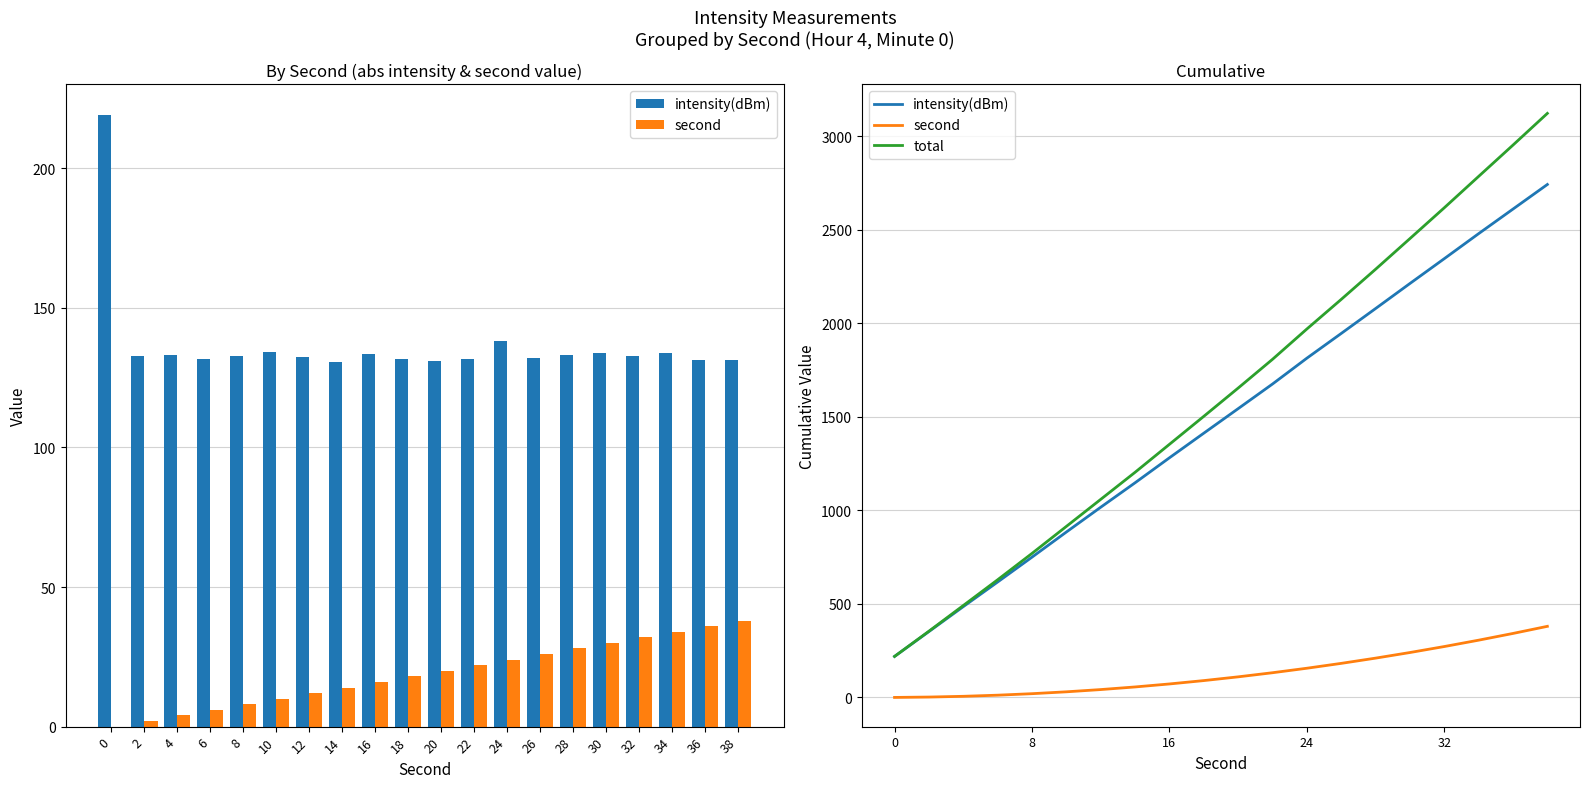

Is the value of total at 38 greater than the value of intensity(dBm) at 6?

Yes